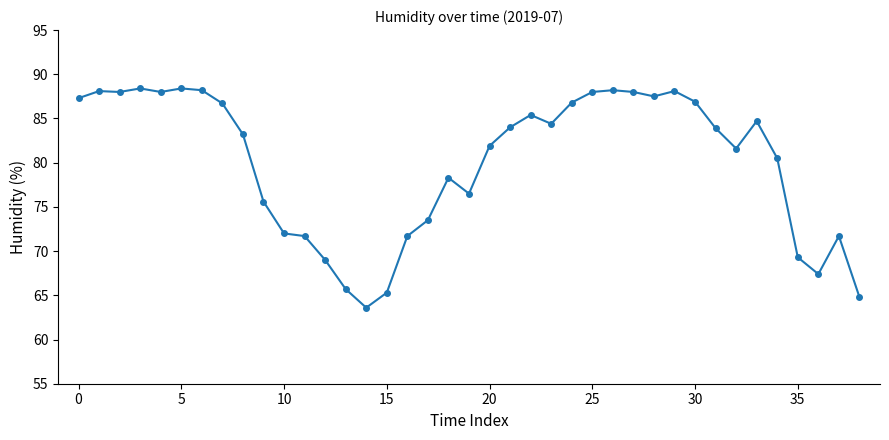

How many lines are shown in the chart?

1